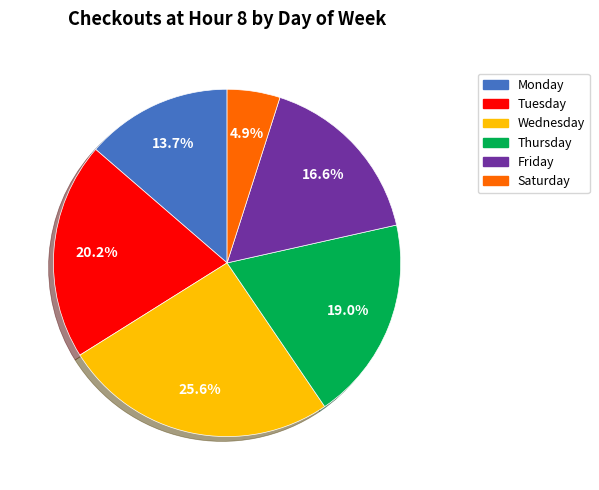

To the nearest percent, what is the average slice percentage?

17%